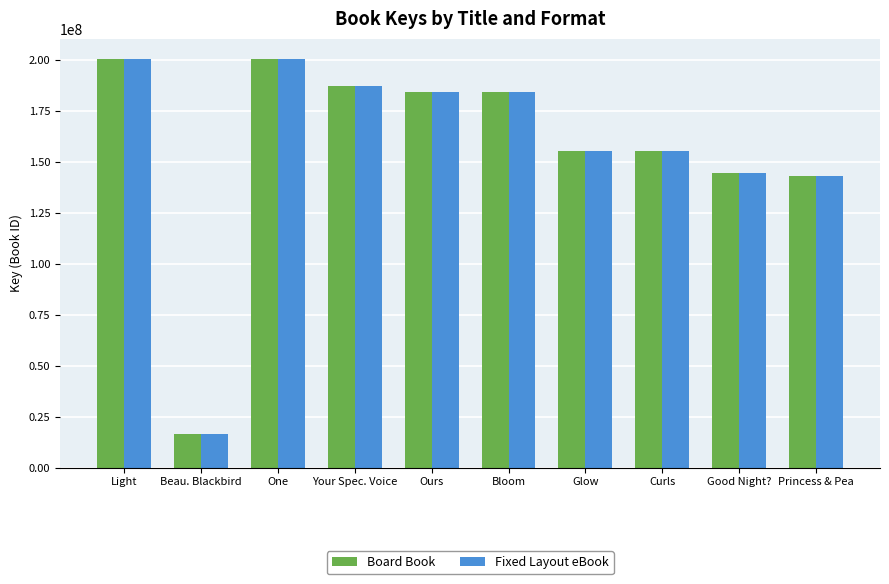

Is the value of Board Book at Curls greater than the value of Fixed Layout eBook at Bloom?

No